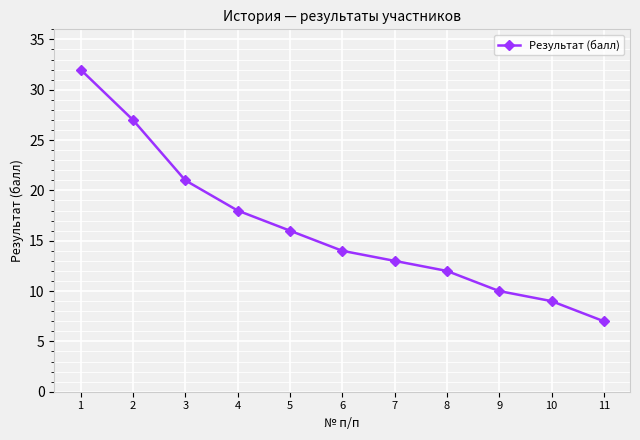

How many values are below 14?

5